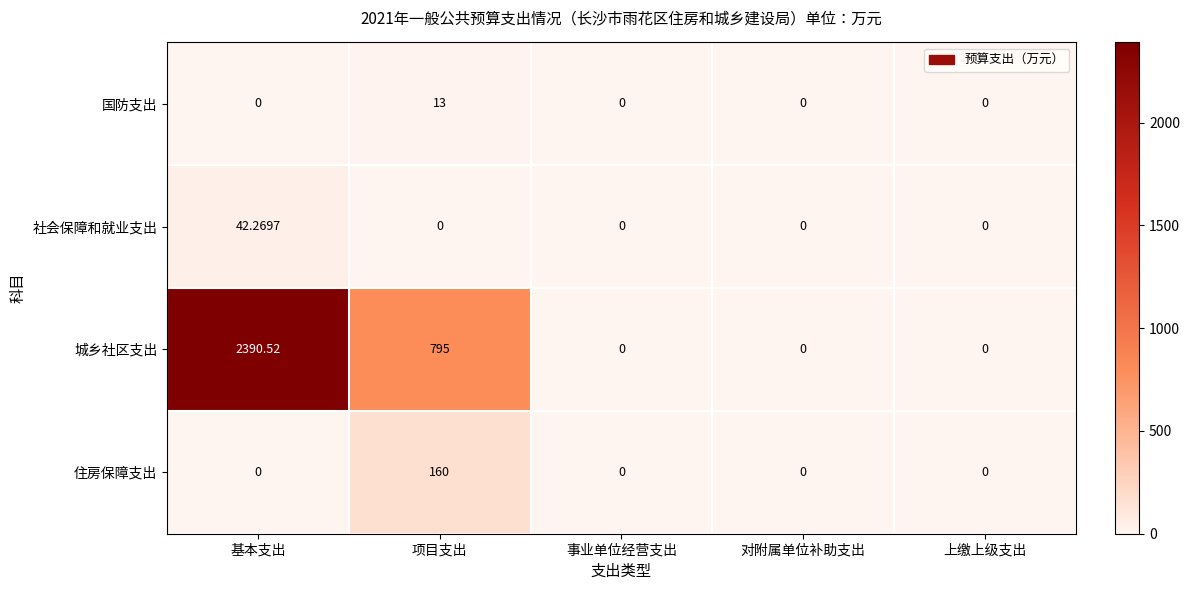

Which series has the largest range (max minus min)?

城乡社区支出